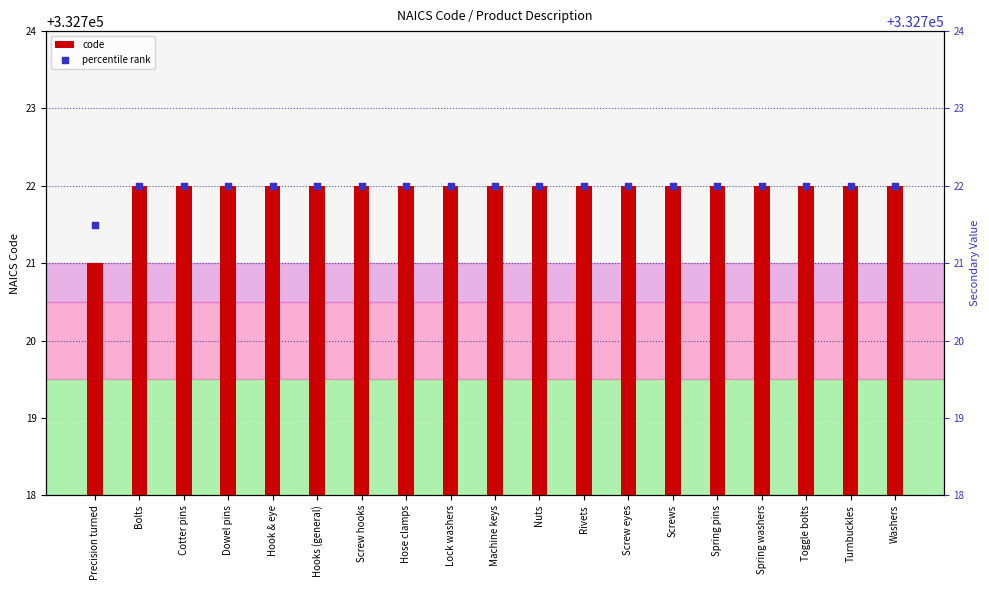

Which series contains the lowest Y value?

code